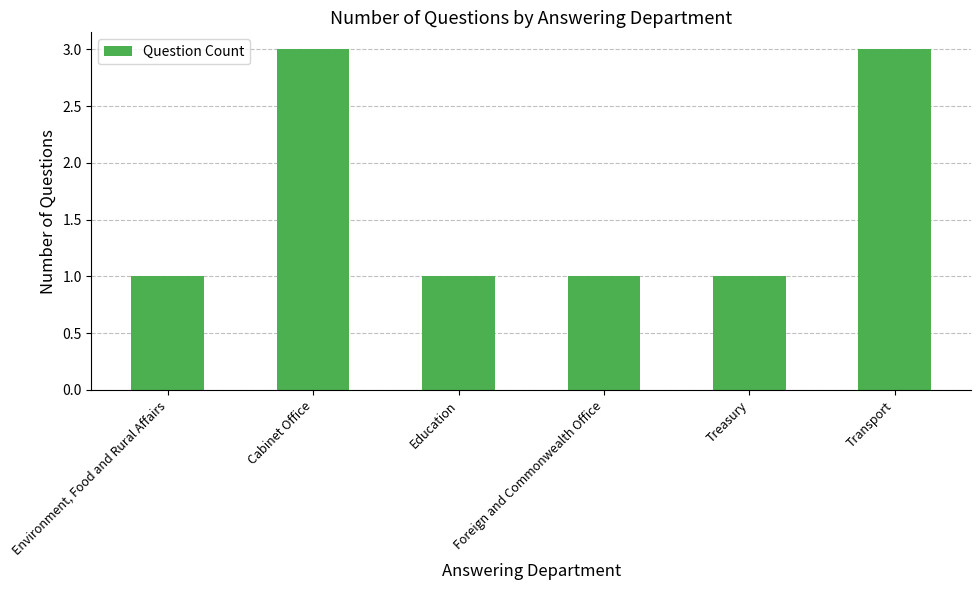

Approximately how many times larger is the value at Foreign and Commonwealth Office compared to Treasury?

1.0